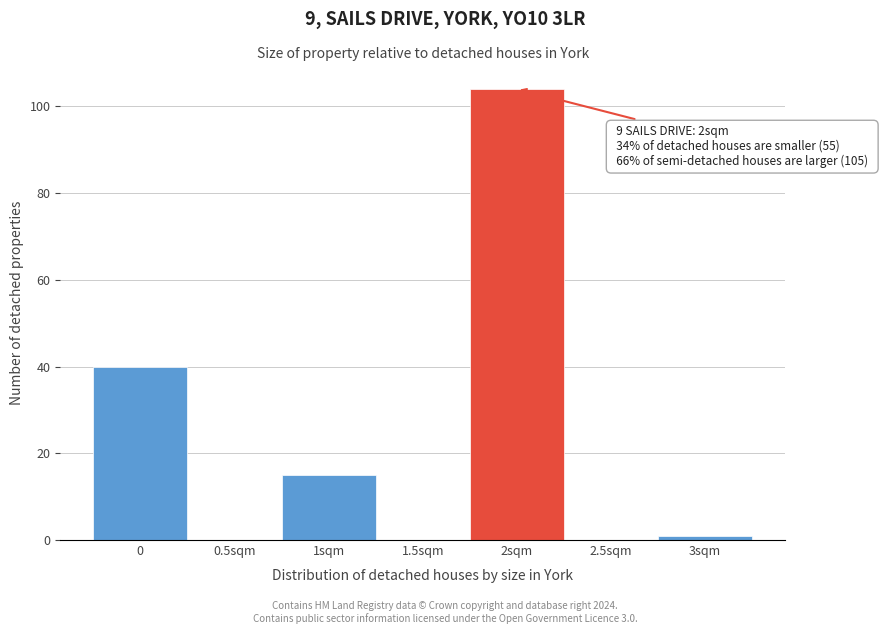

Reading left to right, extract all data points from this chart.

0=40	0.5sqm=0	1sqm=15	1.5sqm=0	2sqm=104	2.5sqm=0	3sqm=1